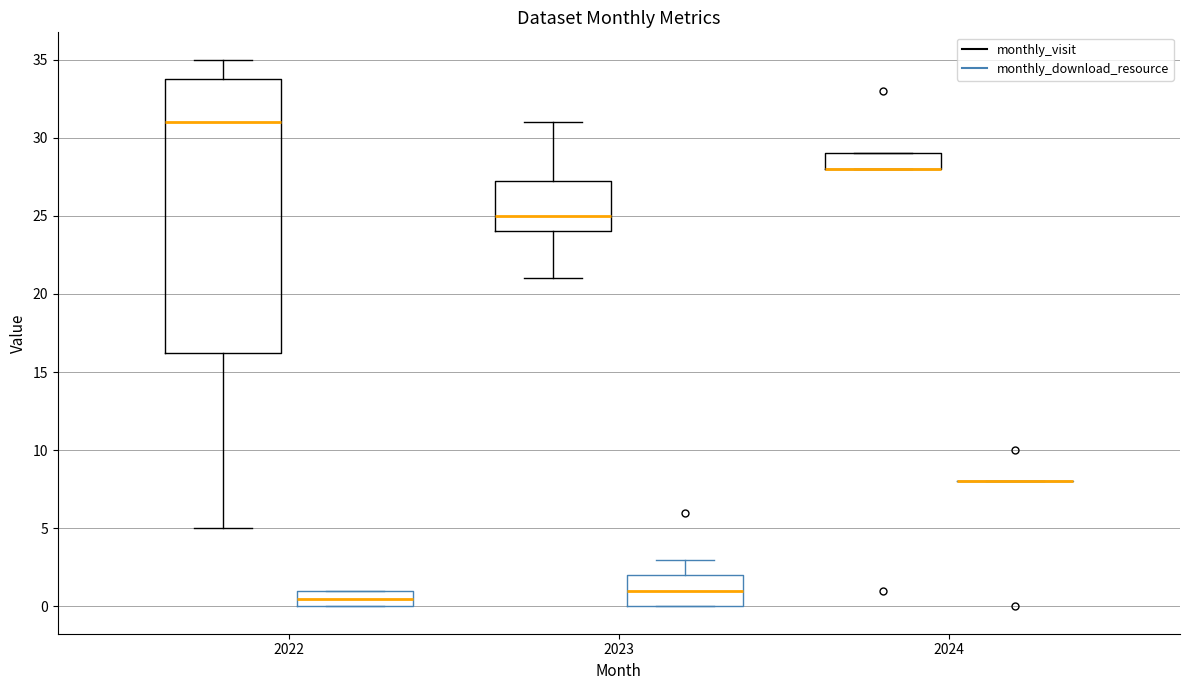

Where is the upper edge of the box for 2022 (monthly_download_resource) on the y-axis? The values are not printed on the chart, so give them approximately, as read against the axis.

1.0